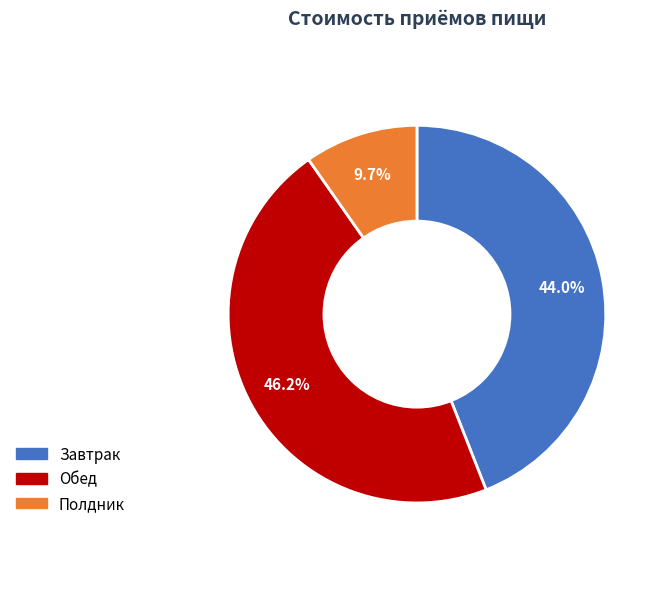

Does Завтрак represent more than half of the total?

No